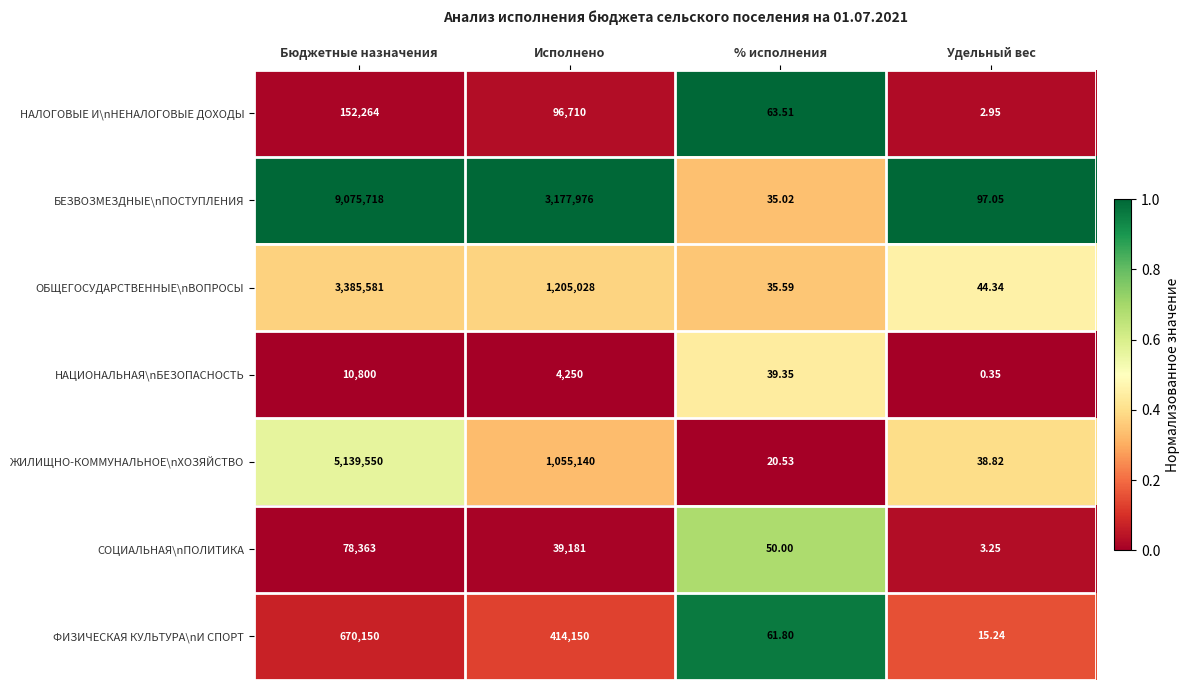

At which label does ФИЗИЧЕСКАЯ КУЛЬТУРА\nИ СПОРТ reach its minimum?

Удельный вес